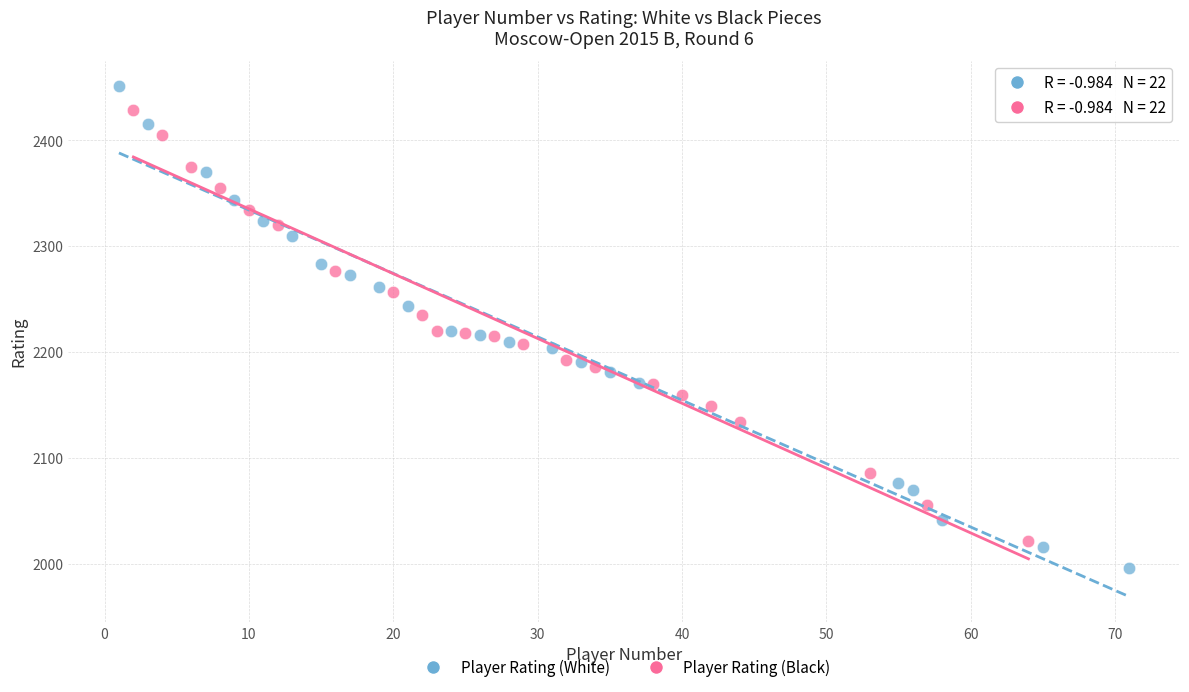

What are all the series names shown in the legend?

Player Rating (White), Player Rating (Black)